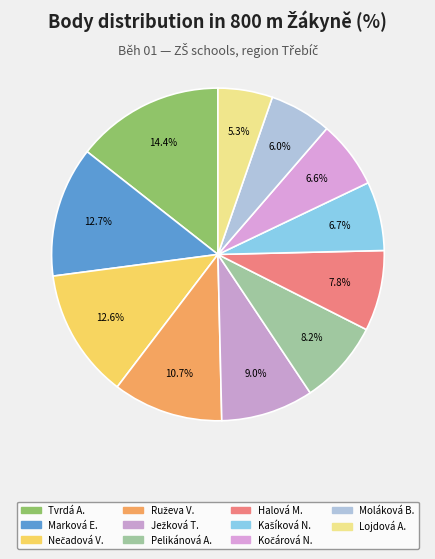

Which category has the smallest portion of the pie?

Lojdová Aneta